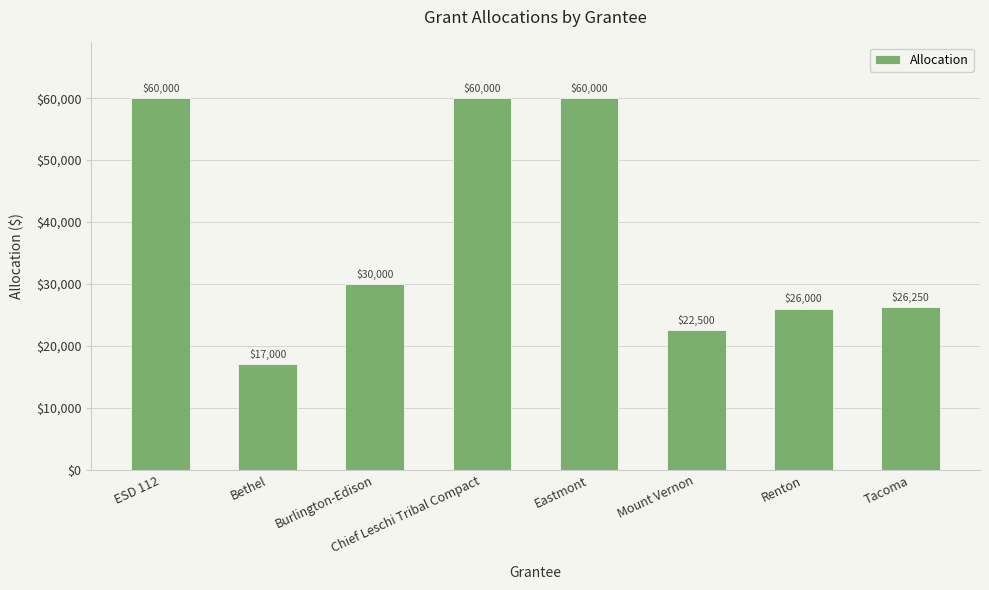

Between Chief Leschi Tribal Compact and Renton, which is larger?

Chief Leschi Tribal Compact